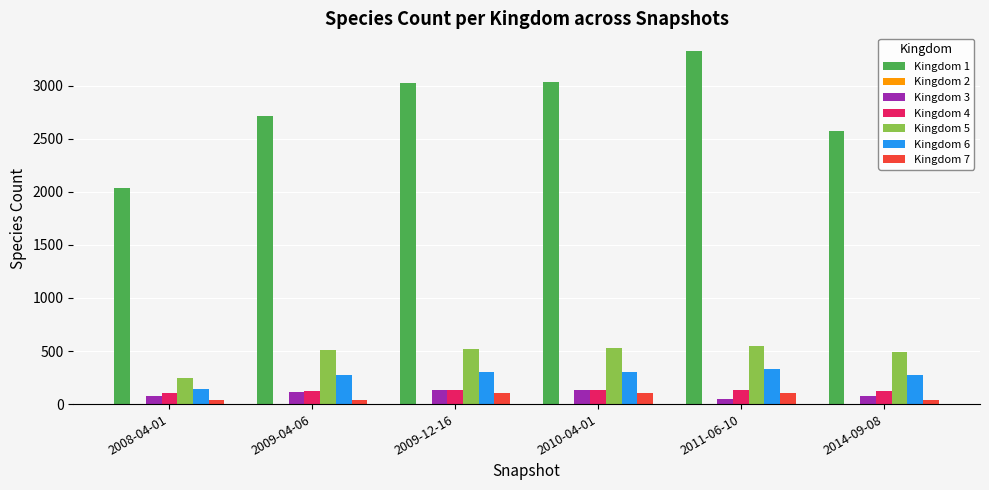

The value of Kingdom 6 at 2011-06-10 is 330. True or false?

True